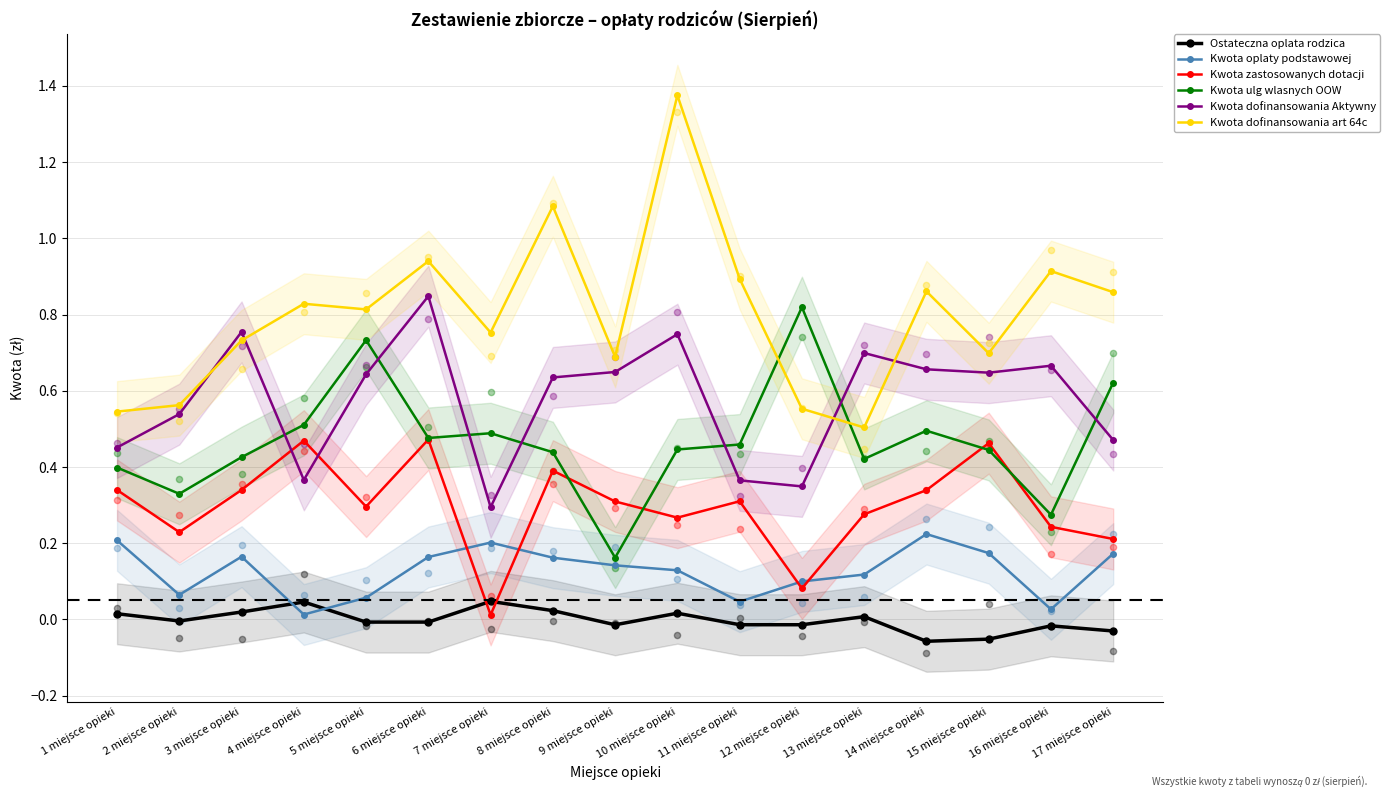

Which series reaches the maximum Y coordinate?

Kwota dofinansowania art 64c